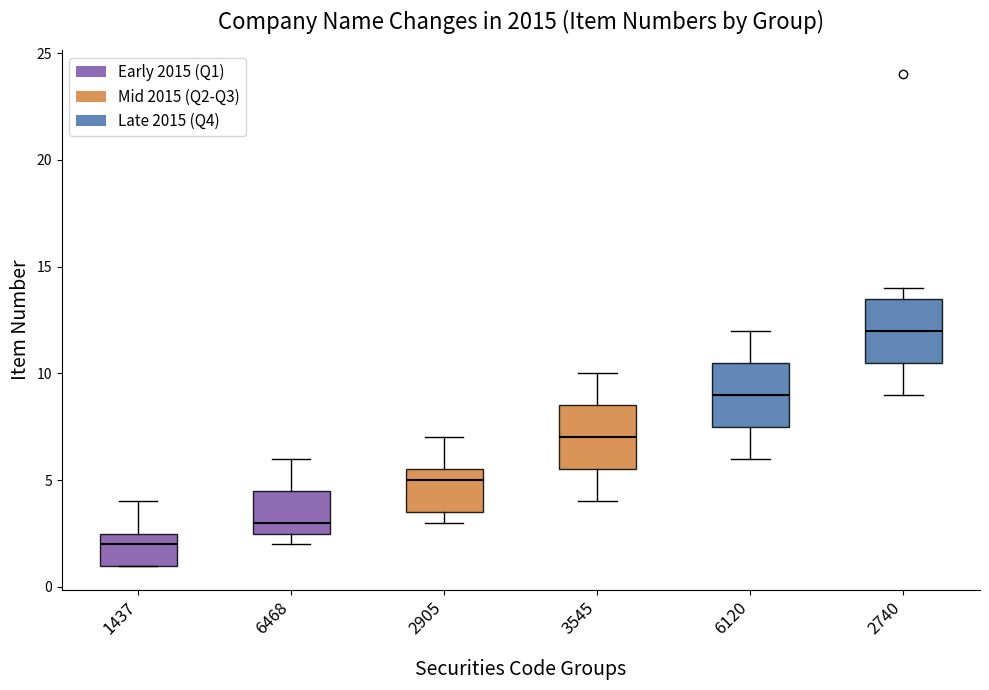

Where is the lower edge of the box at x = 6468 on the y-axis? The values are not printed on the chart, so give them approximately, as read against the axis.

2.5